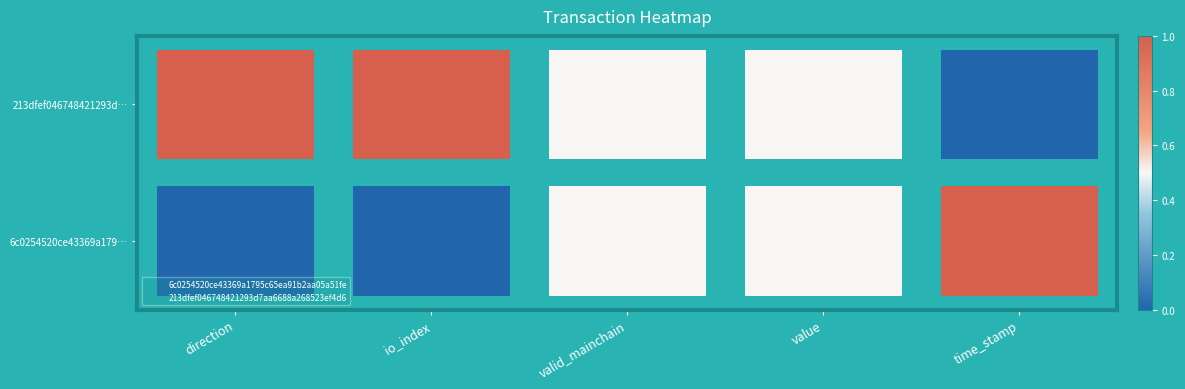

What is the maximum value for 213dfef046748421293d7aa6688a268523ef4d6?

1